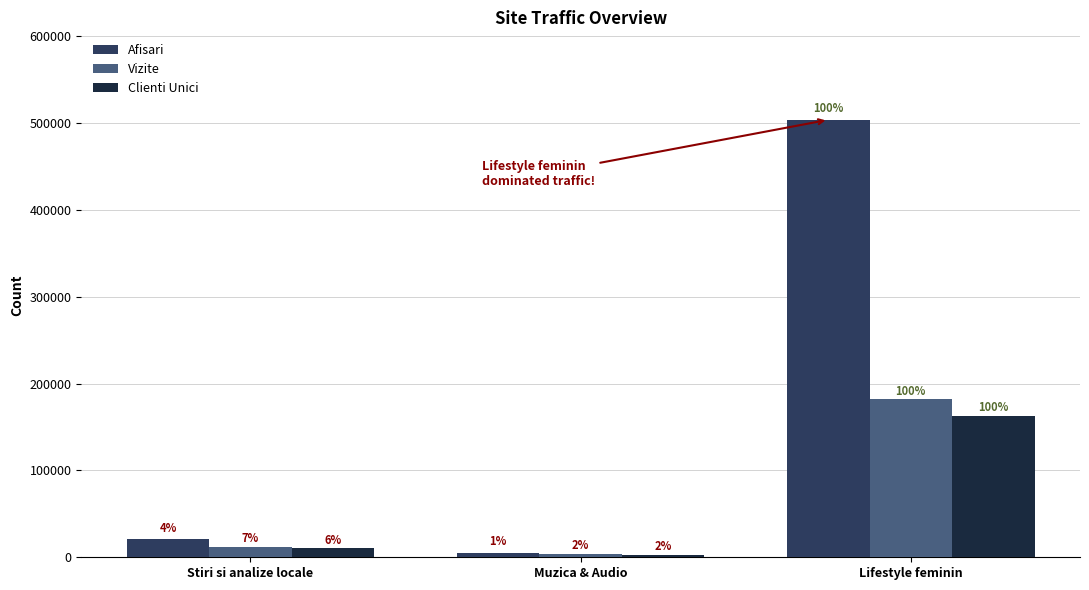

At Stiri si analize locale, list the series in order from largest to smallest.

Afisari, Vizite, Clienti Unici